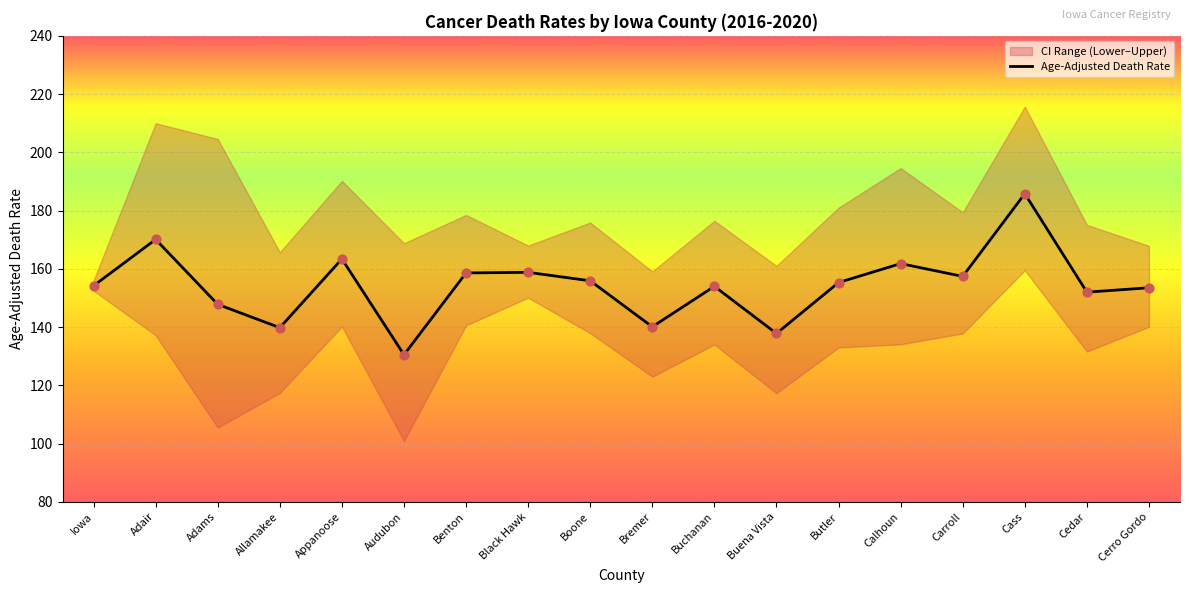

Between Boone and Carroll, which is larger?

Carroll